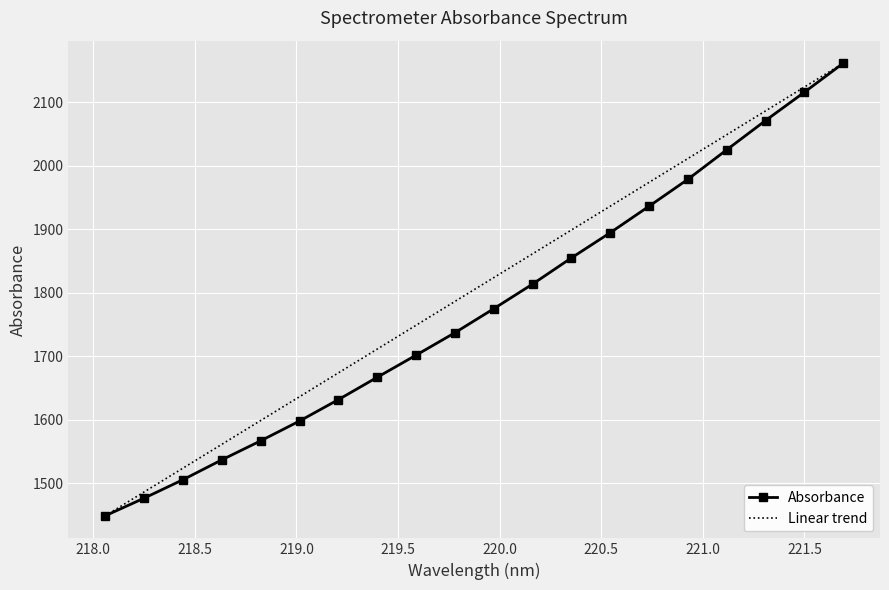

Reading left to right, what are all the values shown in this chart?

Absorbance: 1448.4	1476.2	1505.2	1536.5	1566.5	1597.7	1631.4	1666.6	1701.5	1736.8	1774.6	1813.4	1854.7	1894.4	1936.1	1978.5	2025.0	2071.0	2115.6	2161.3
Linear trend: 1448.4	1485.9	1523.5	1561.0	1598.5	1636.0	1673.5	1711.1	1748.6	1786.1	1823.6	1861.1	1898.7	1936.2	1973.7	2011.2	2048.7	2086.3	2123.8	2161.3